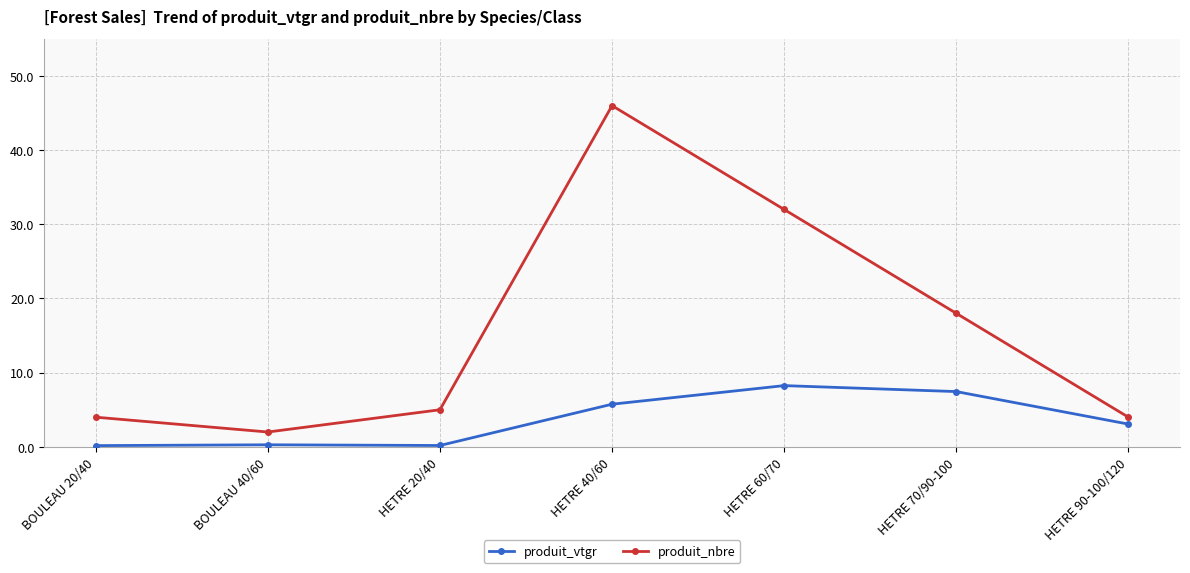

True or false: produit_nbre has a value of 6.3 at BOULEAU 20/40.

False